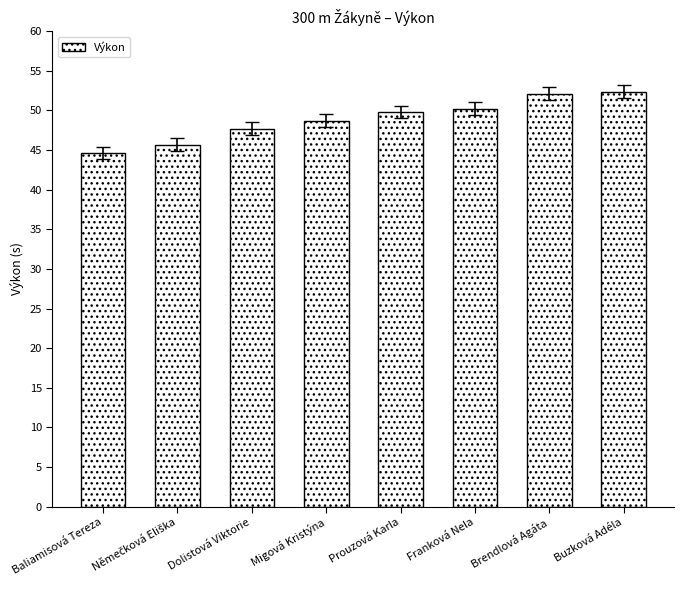

What position from the right is Franková Nela?

3